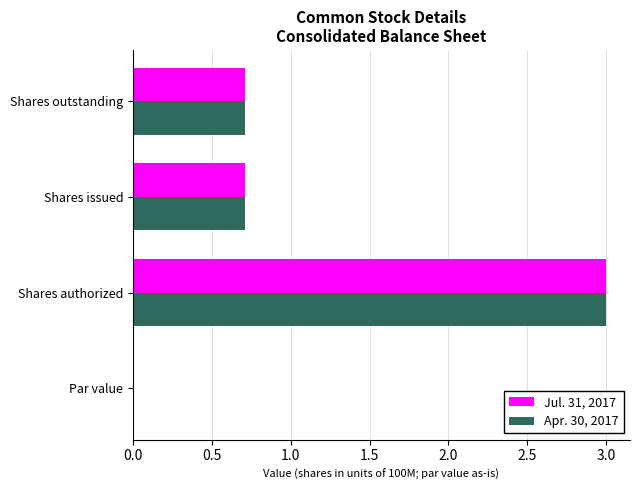

Is the value of Jul. 31, 2017 at Par value greater than the value of Apr. 30, 2017 at Shares issued?

No